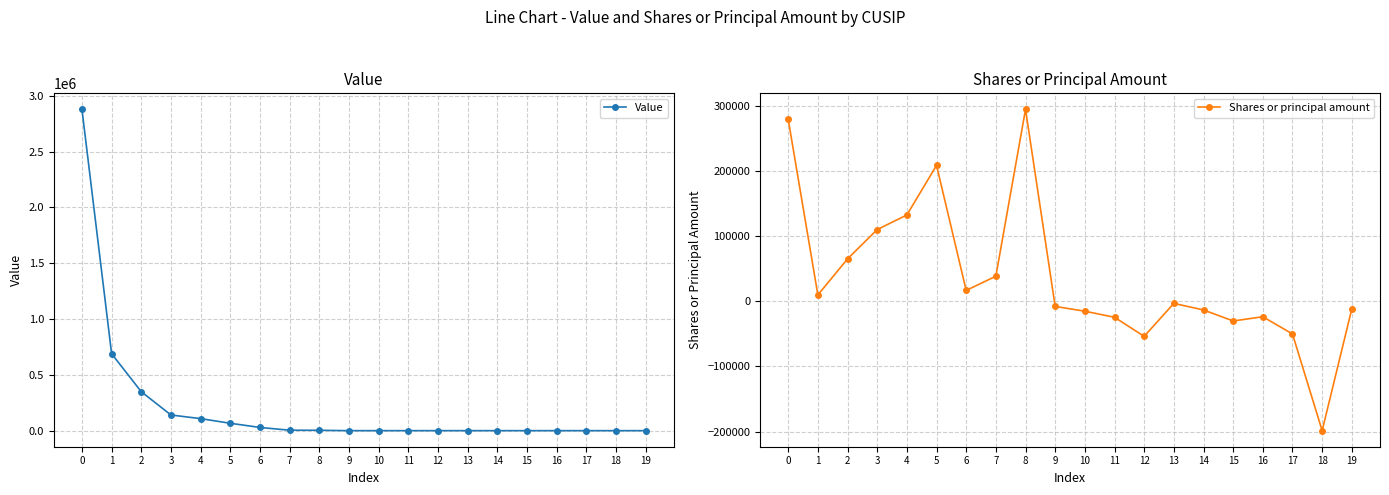

How many lines are shown in the chart?

2